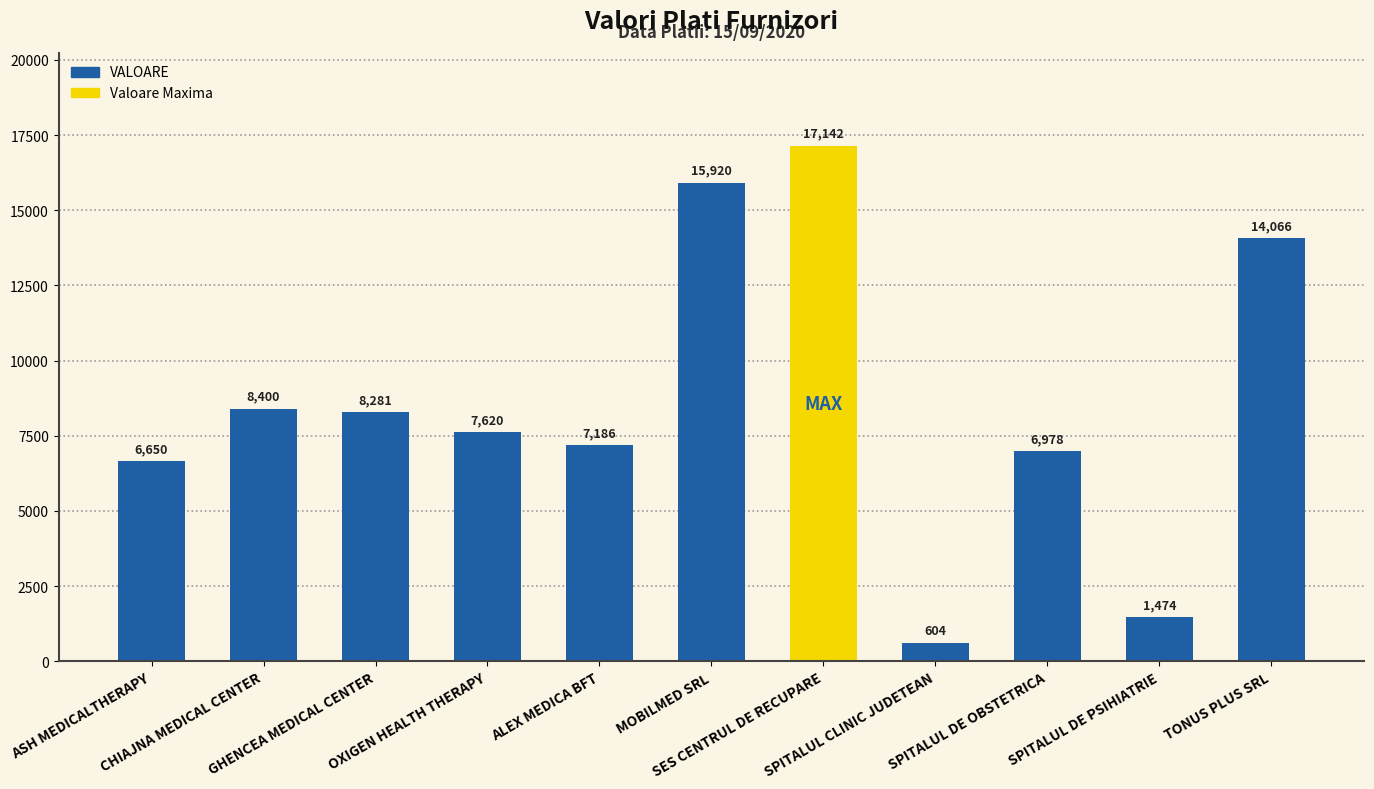

Reading left to right, extract all data points from this chart.

6649.5	8400.0	8281.0	7620.0	7186.0	15920.0	17142.0	604.0	6978.0	1474.0	14066.0